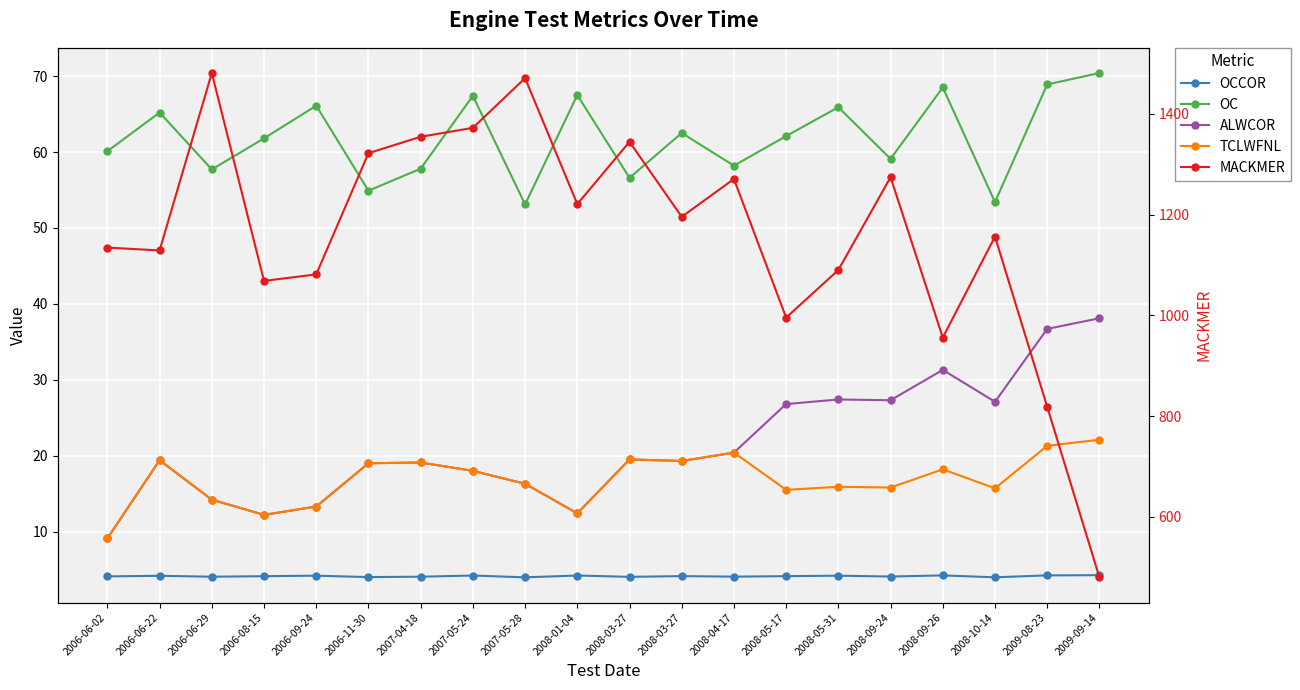

Rank the series by their maximum value, from highest to lowest.

MACKMER, OC, ALWCOR, TCLWFNL, OCCOR